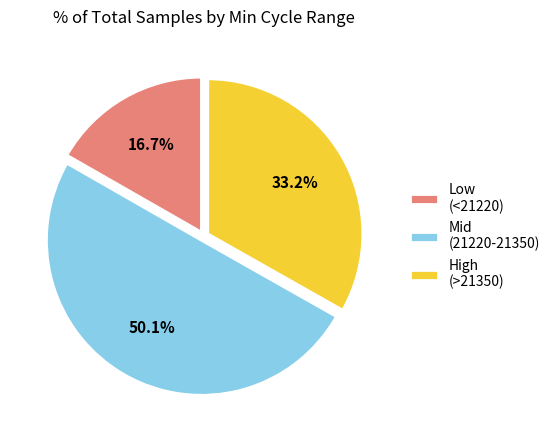

Rank the categories by value from lowest to highest.

Low (<21220), High (>21350), Mid (21220-21350)